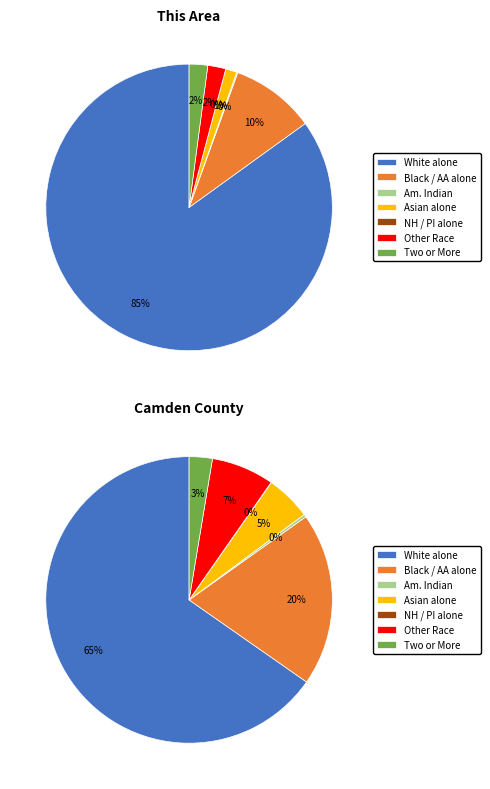

How many segments does this pie chart have?

7